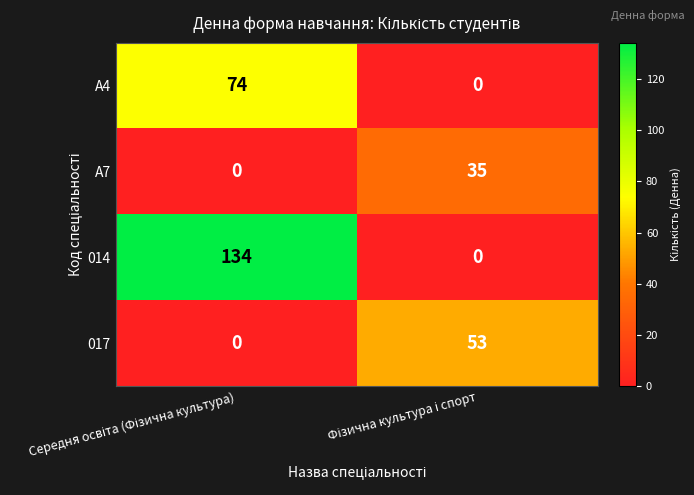

What is the average value of the A4 series?

37